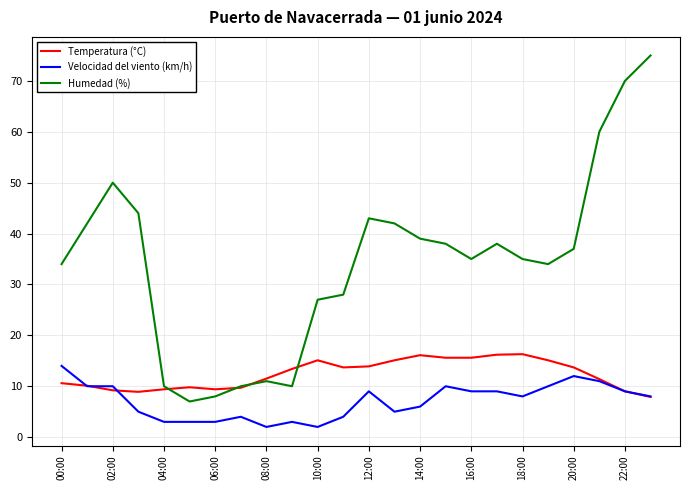

Which series has the largest range (max minus min)?

Humedad (%)